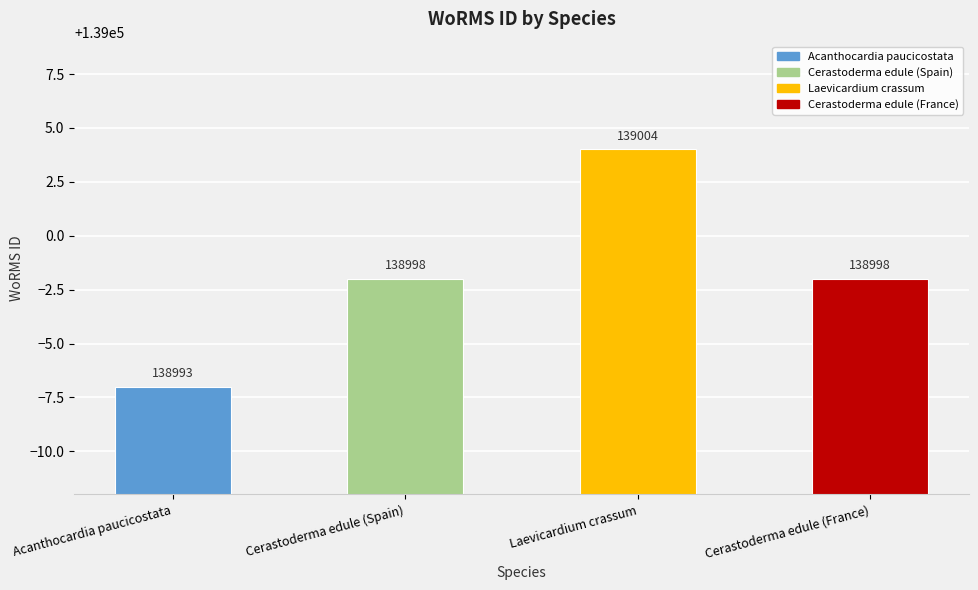

What is the value of the 4th bar from the left?

138998